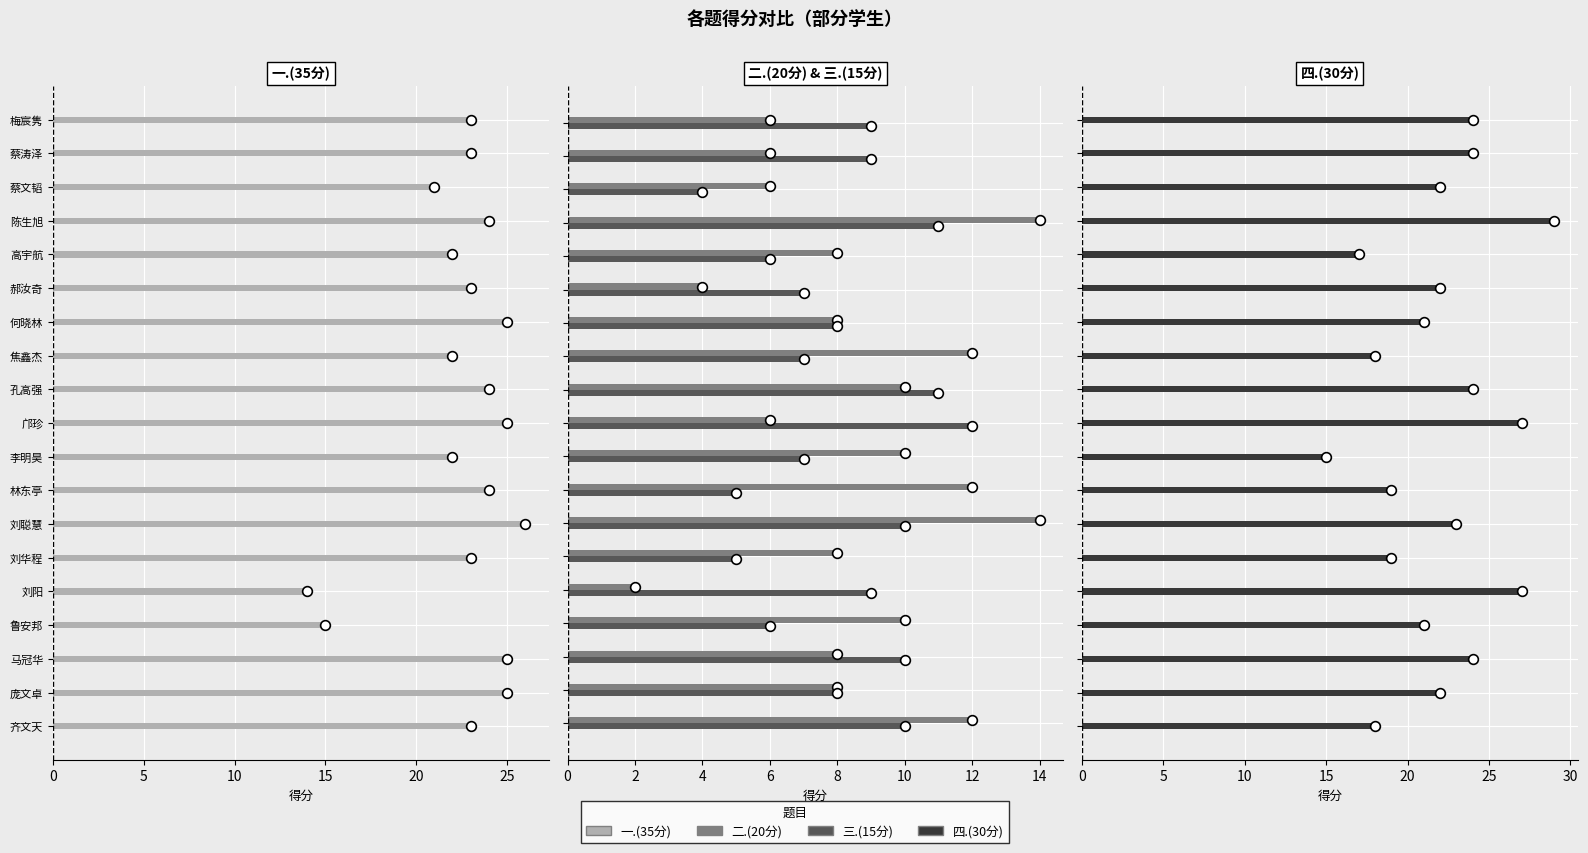

How many bars are there in each group?

4